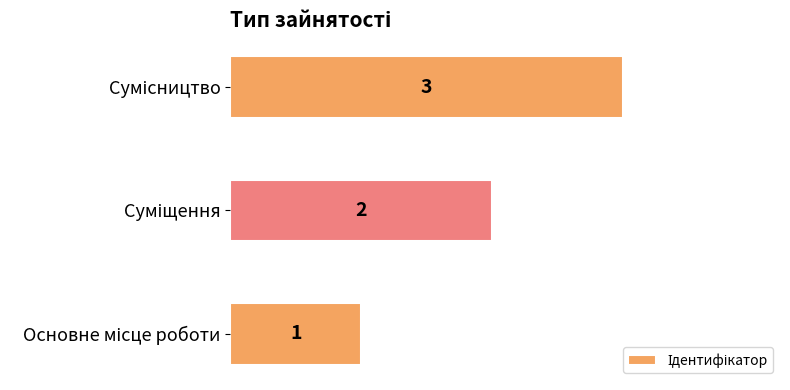

How many bars are there in total?

3